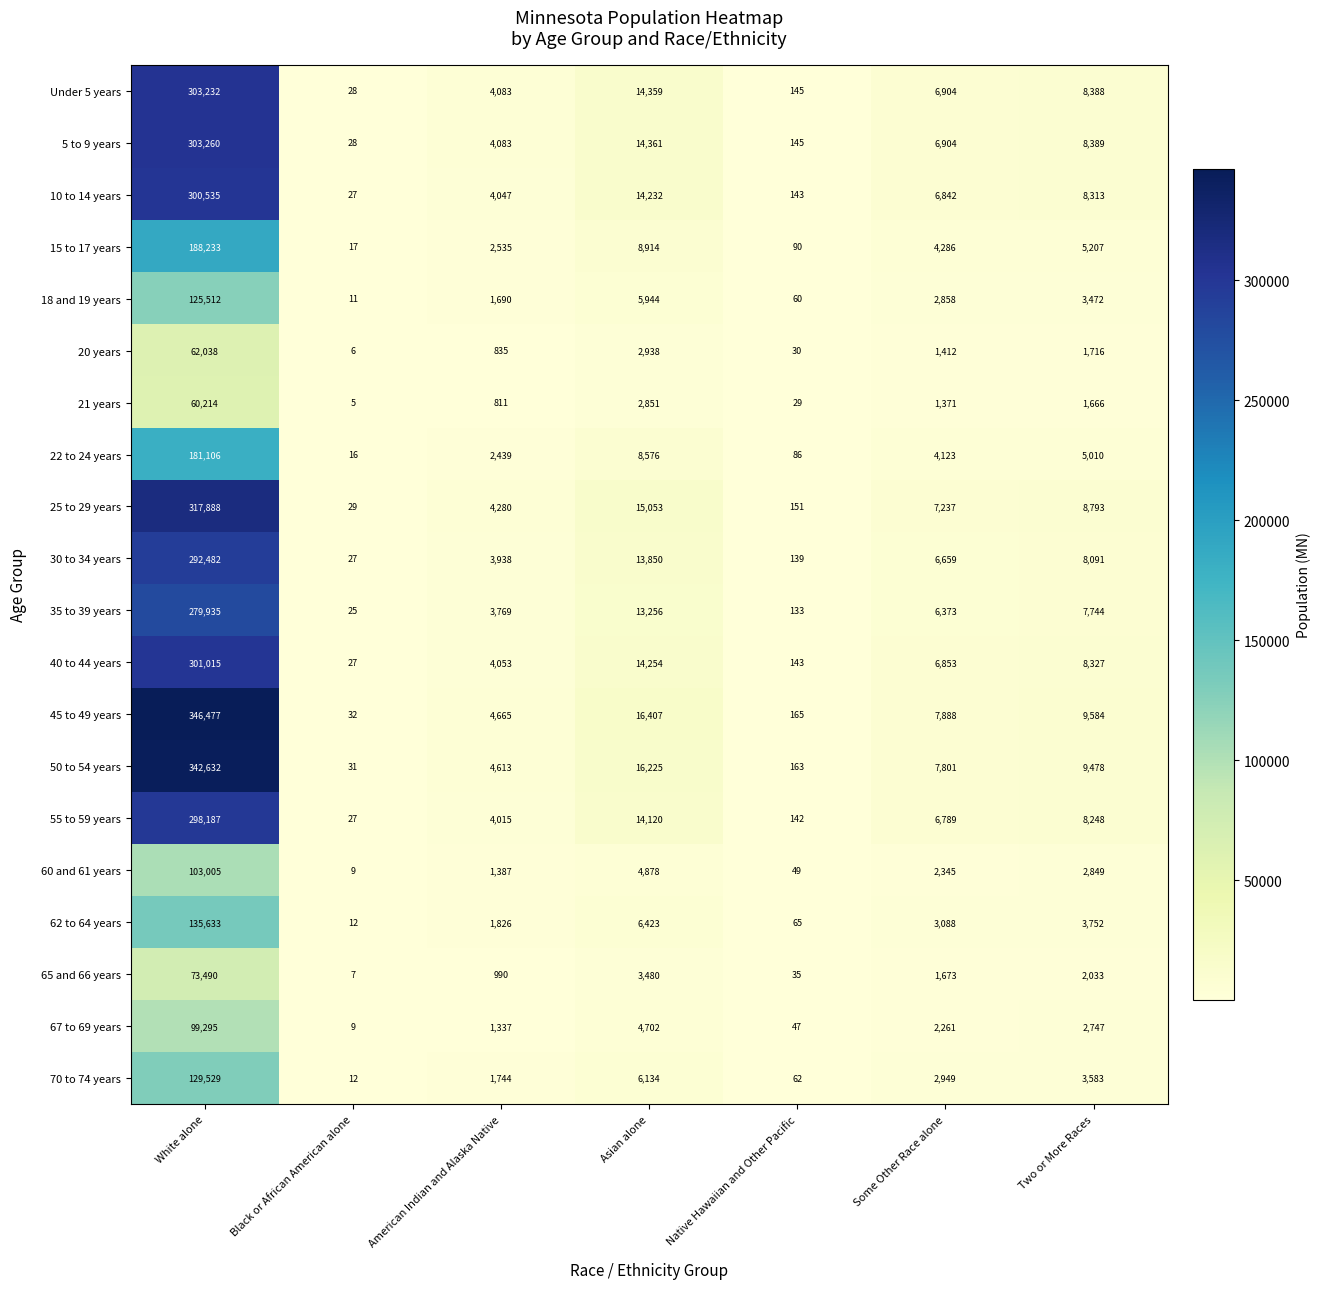

What is the minimum value shown in the chart?

5